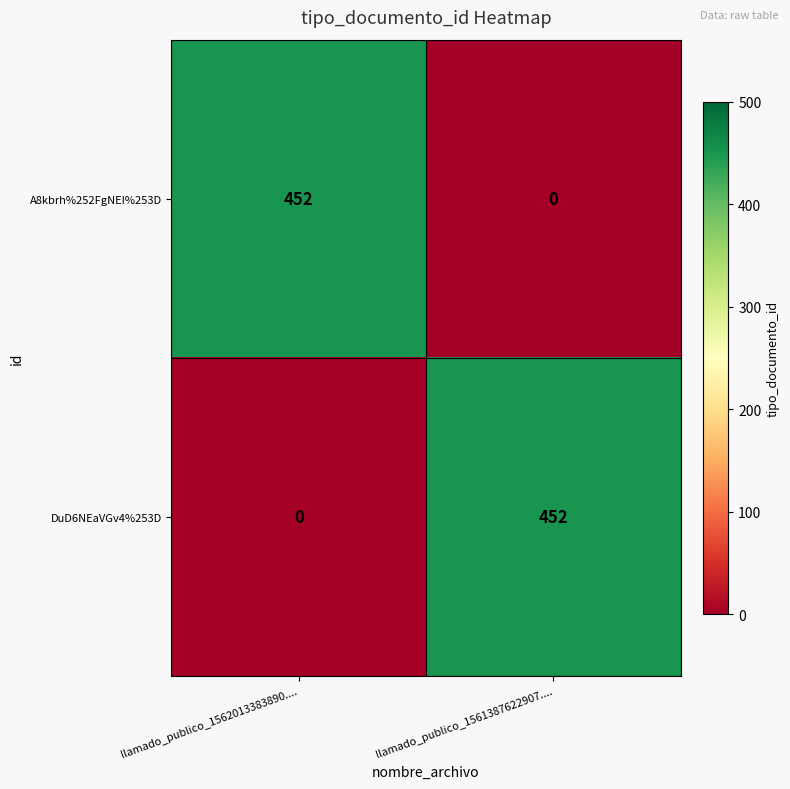

The A8kbrh%252FgNEI%253D series shows 0 at llamado_publico_1561387622907..... True or false?

True